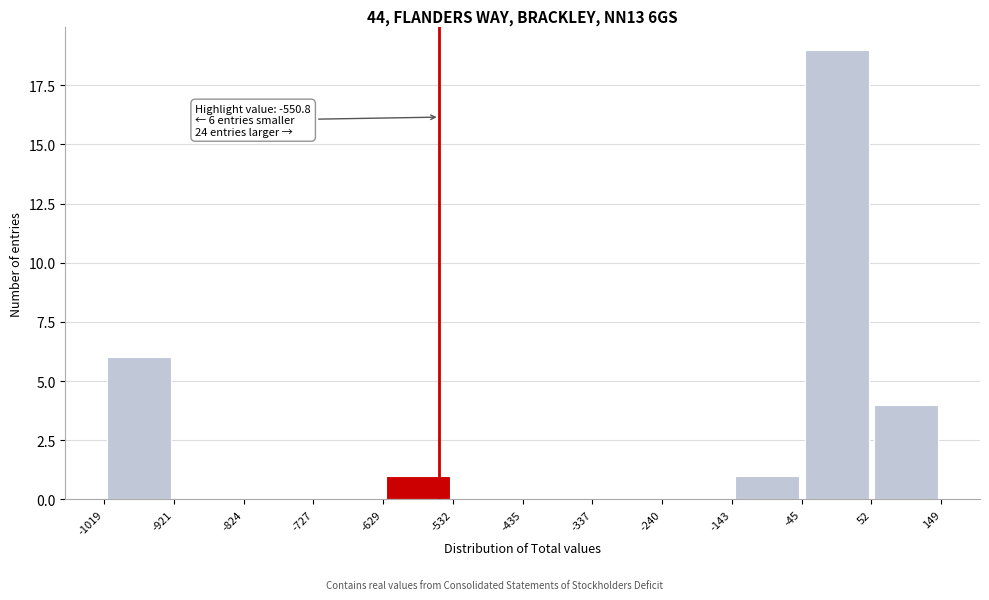

Which range on the x-axis has the tallest bar?

-45 to 52